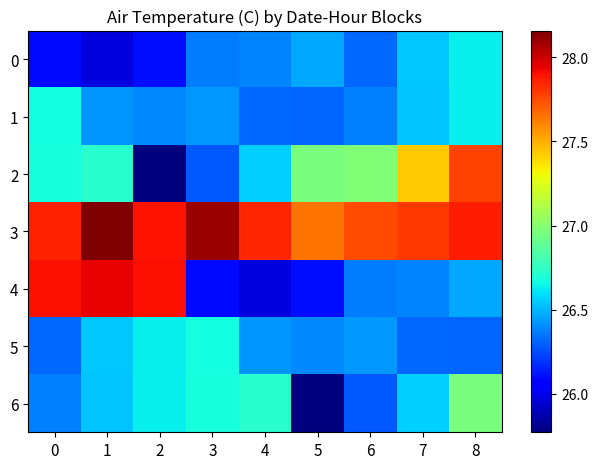

Between 1 and 6, which series saw the biggest shift?

4